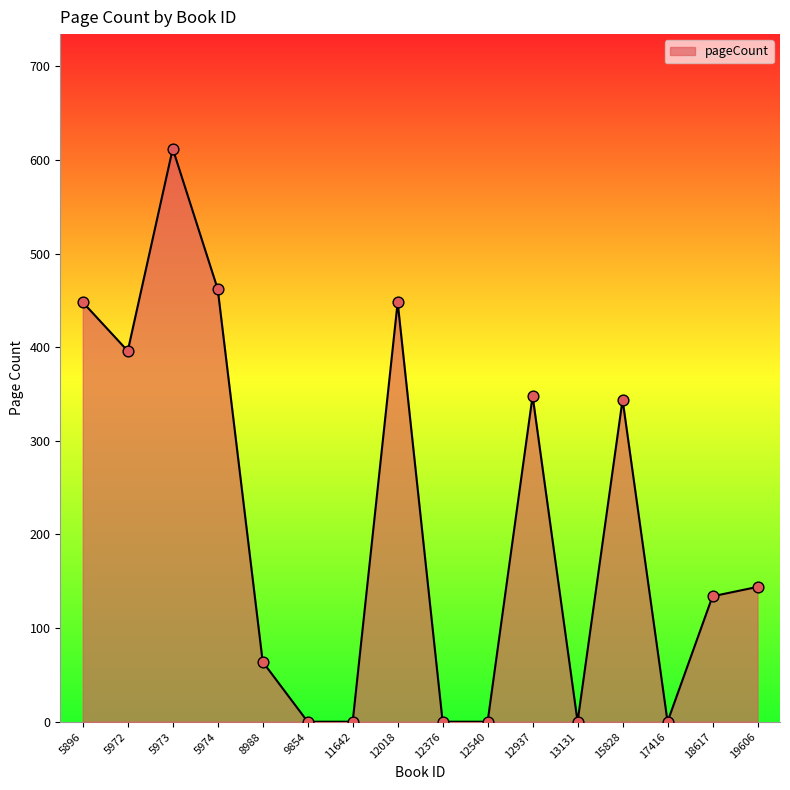

What is the ratio of the value at 19606 to the value at 5973?

0.2